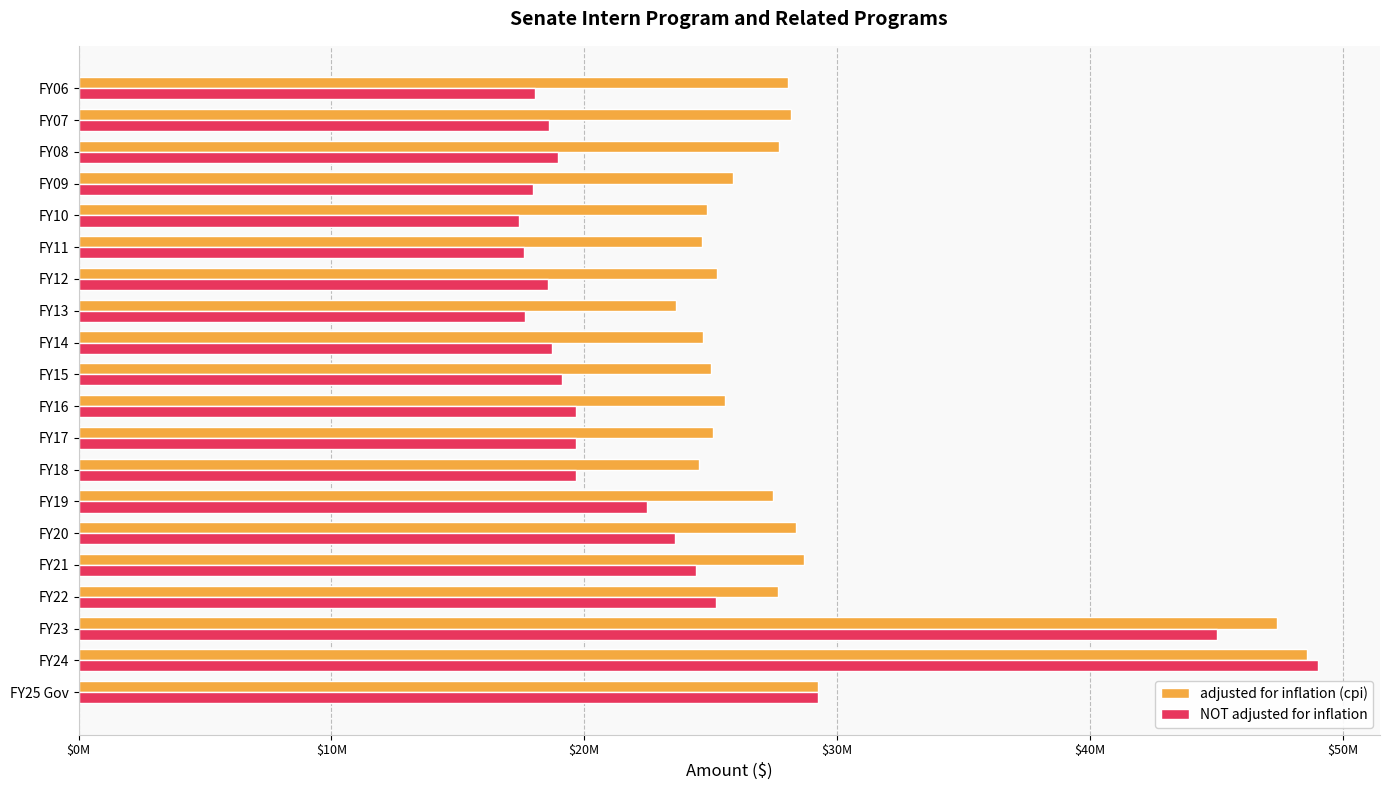

What are all the series names shown in the legend?

adjusted for inflation (cpi), NOT adjusted for inflation